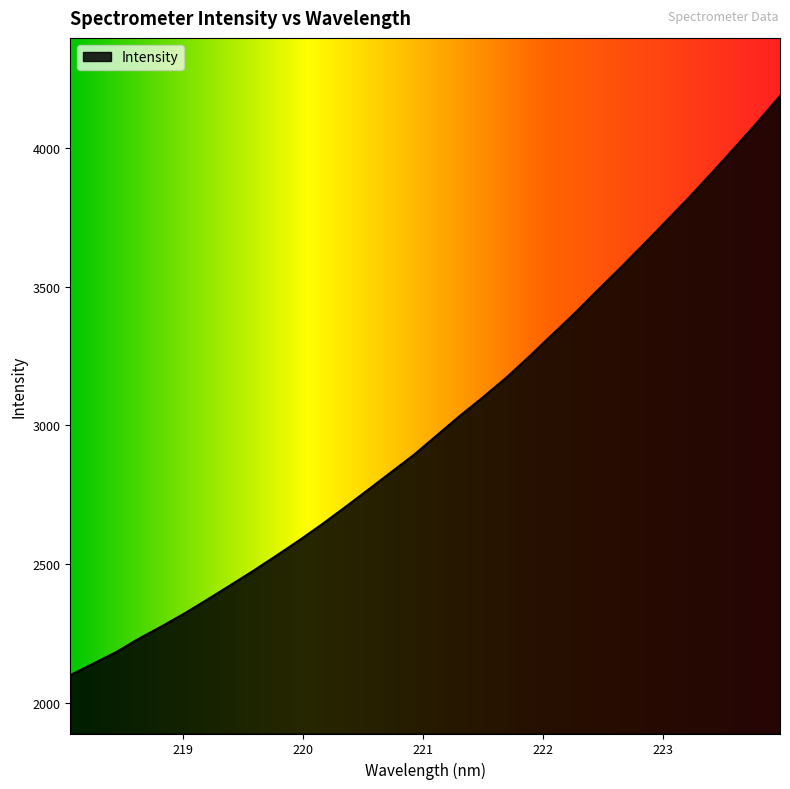

What is the maximum value shown in the chart?

4186.3